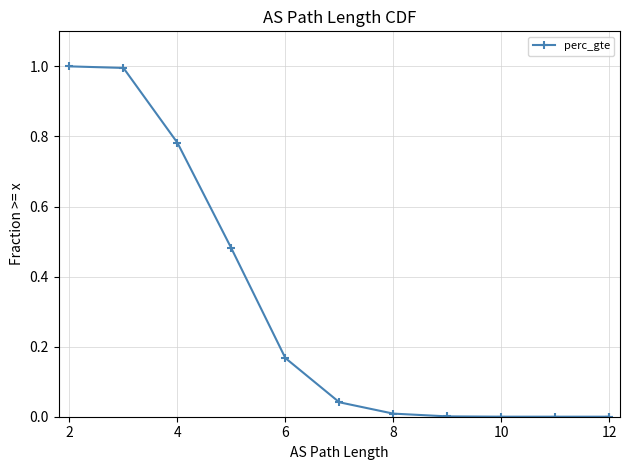

How many lines are shown in the chart?

1